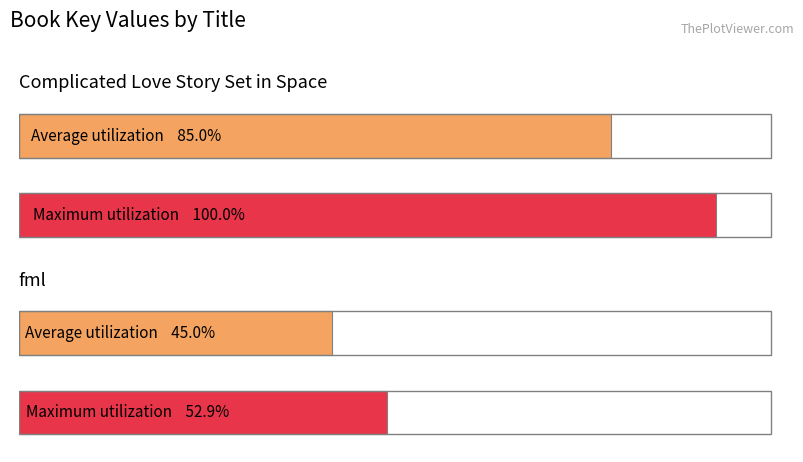

Which label corresponds to the smallest value in the chart?

fml